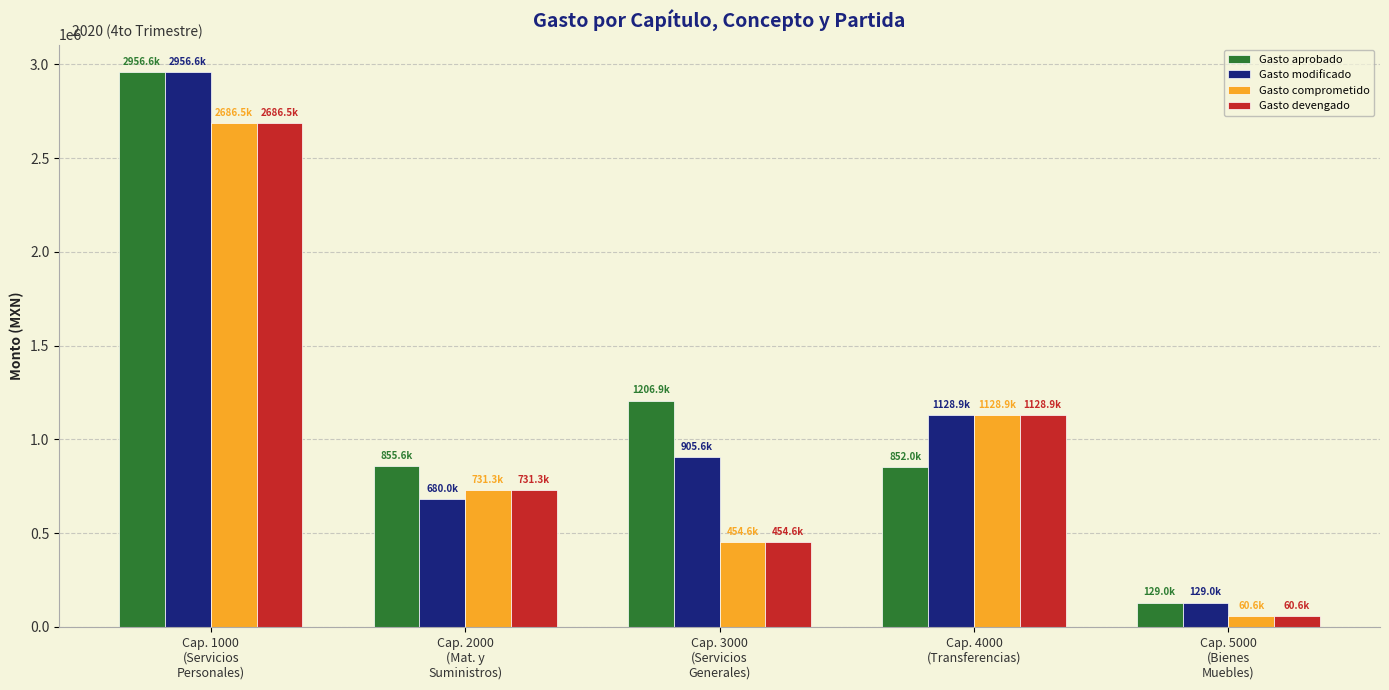

What is the spread (max minus min) of values at Cap. 4000
(Transferencias)?

276940.7